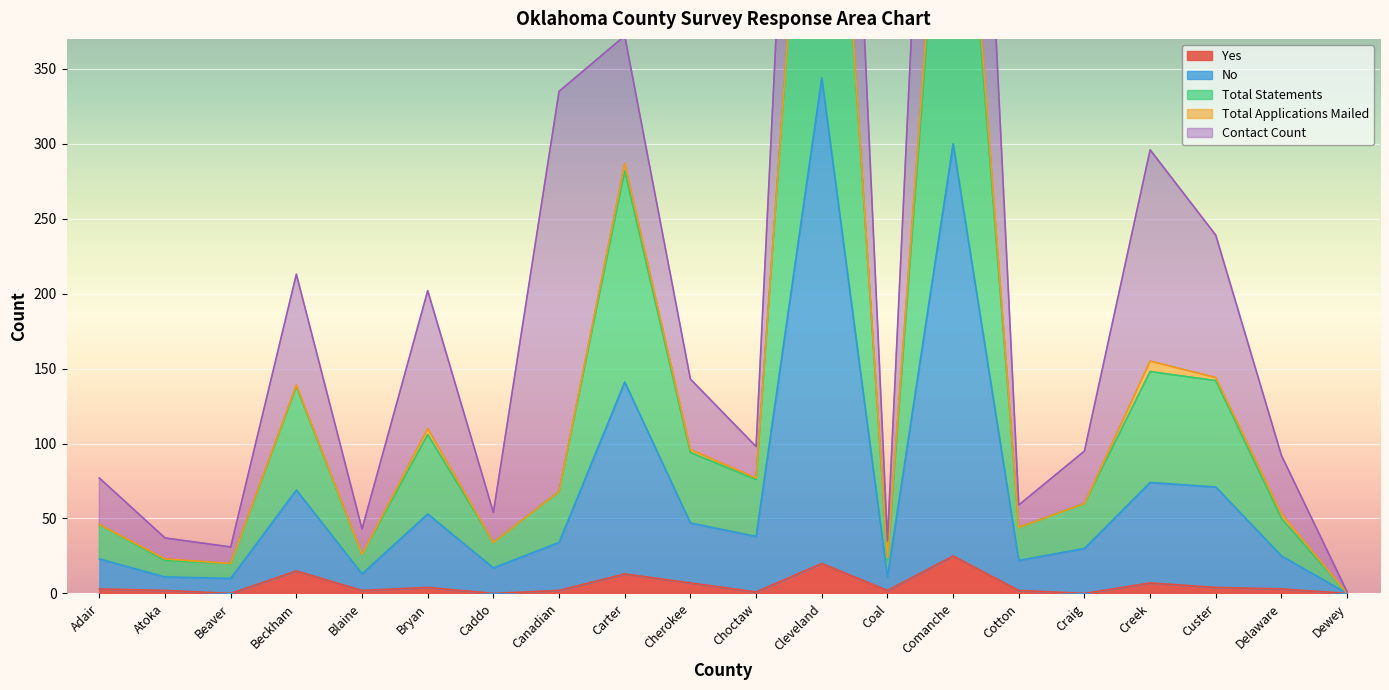

Read the Yes value at Cleveland.

20